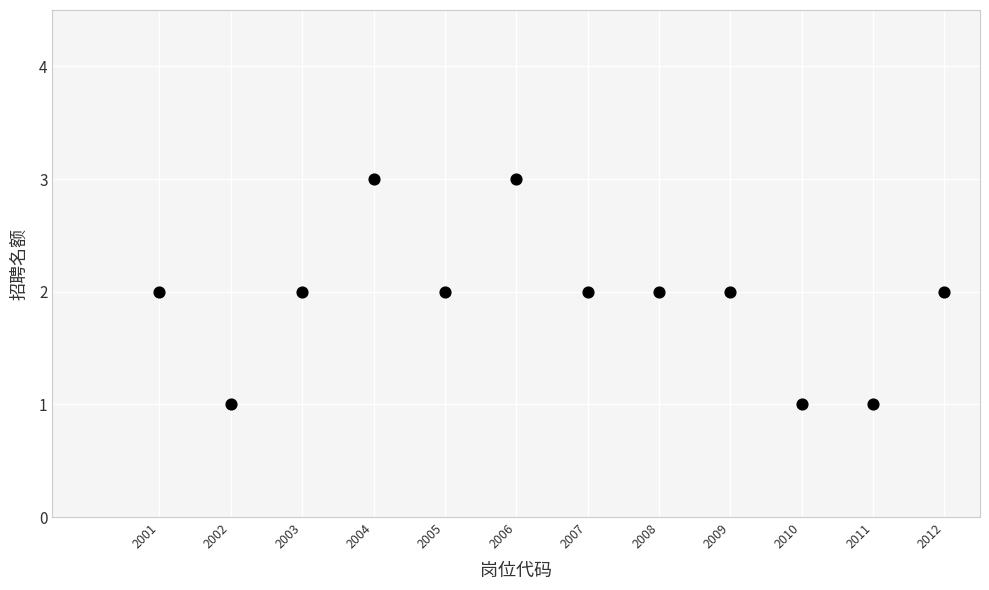

What is the average X value?

2006